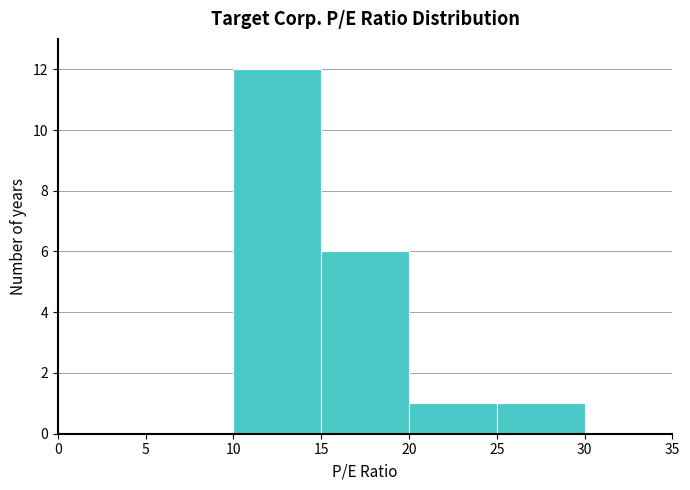

Over which range of the x-axis is the bar tallest?

10 to 15